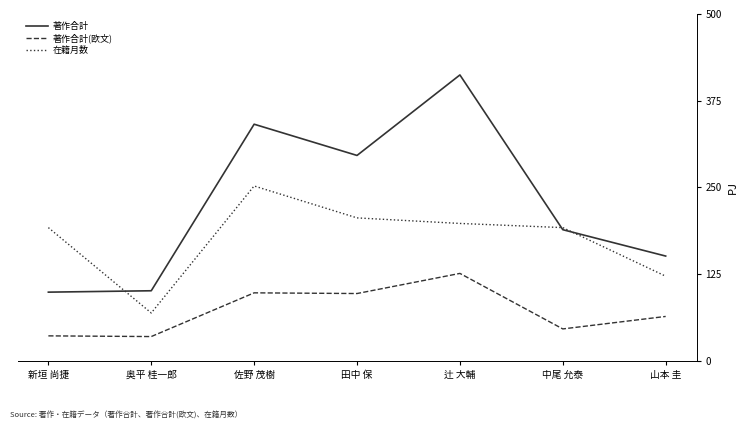

What is the spread (max minus min) of values at 佐野 茂樹?

243